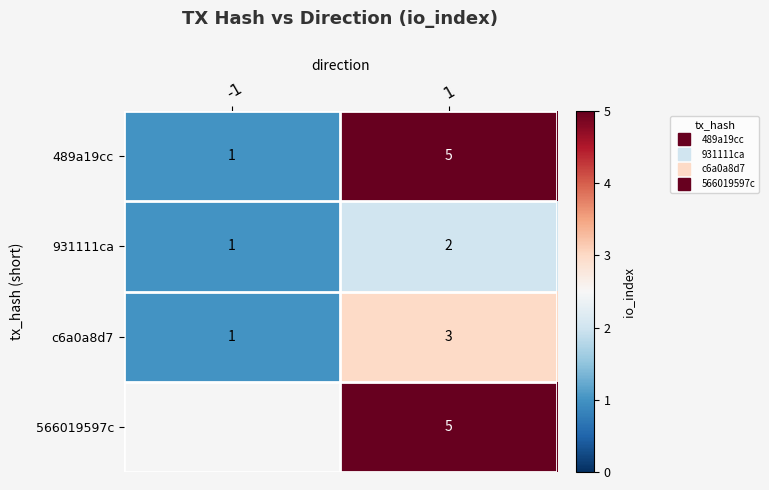

What is the lowest value of the c6a0a8d7 series?

1.0